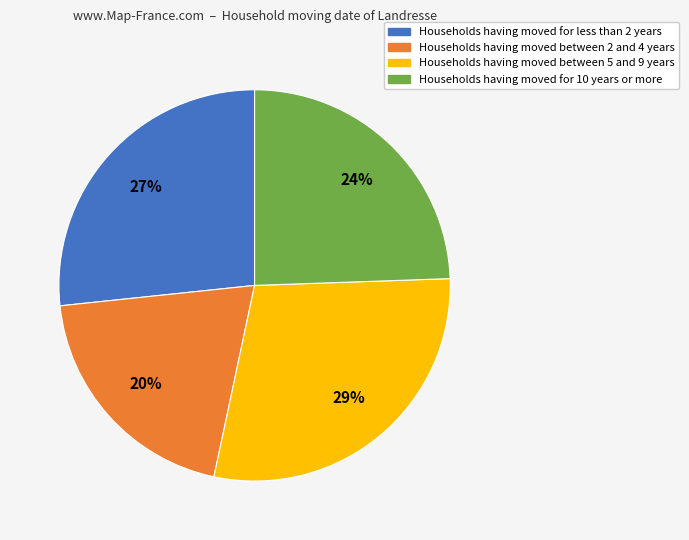

Between Households having moved for less than 2 years and Households having moved for 10 years or more, which is larger?

Households having moved for less than 2 years